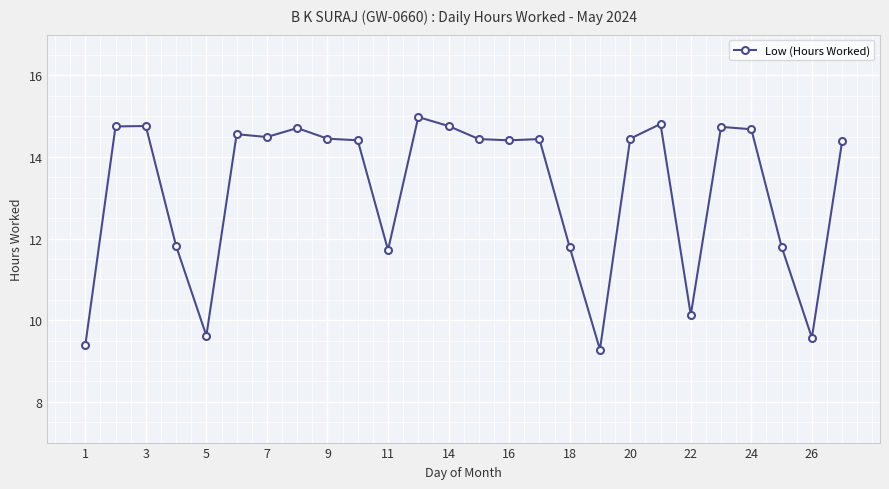

True or false: there are more than 2 points higher than both neighbors.

True